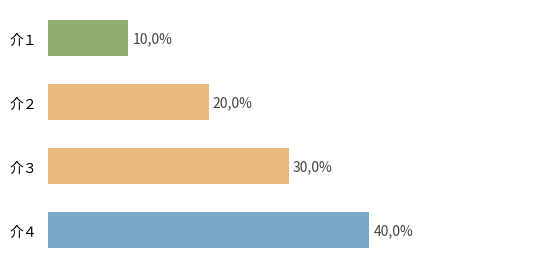

Does the chart contain any negative values?

No